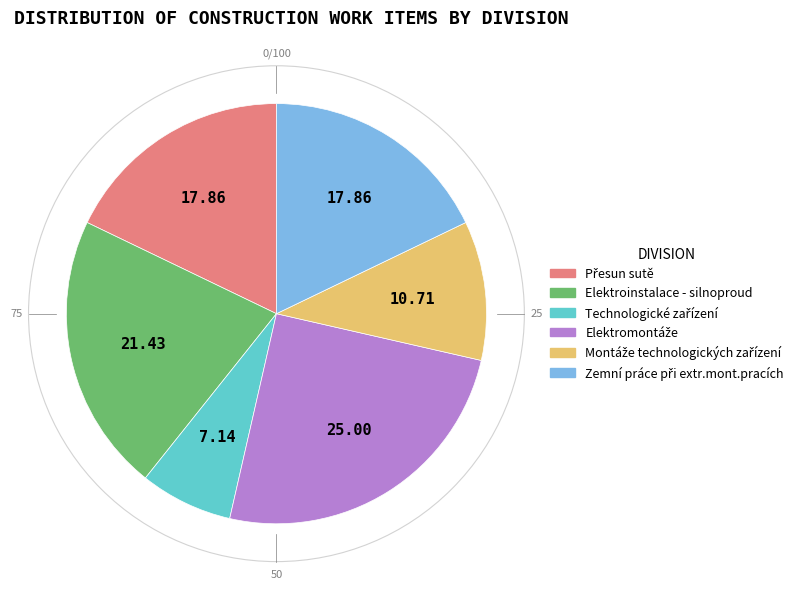

Does Elektroinstalace - silnoproud represent more than half of the total?

No